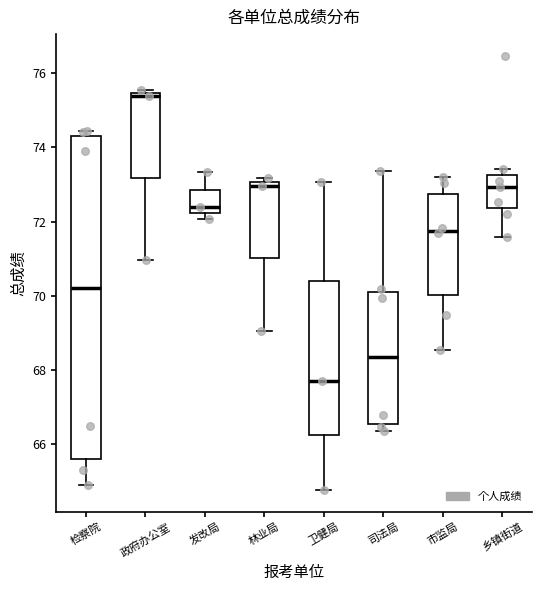

Which box has the highest median line?

政府办公室